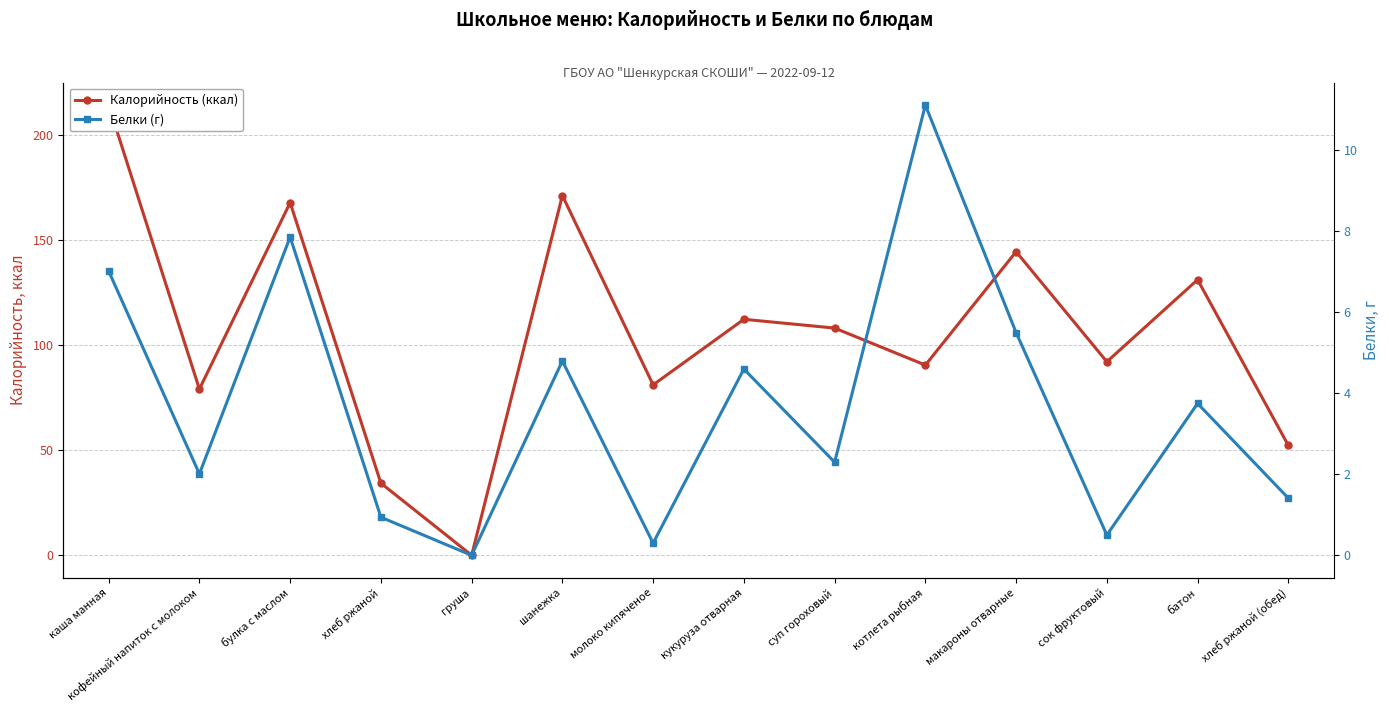

Where is the first local maximum for Белки (г)?

булка с маслом